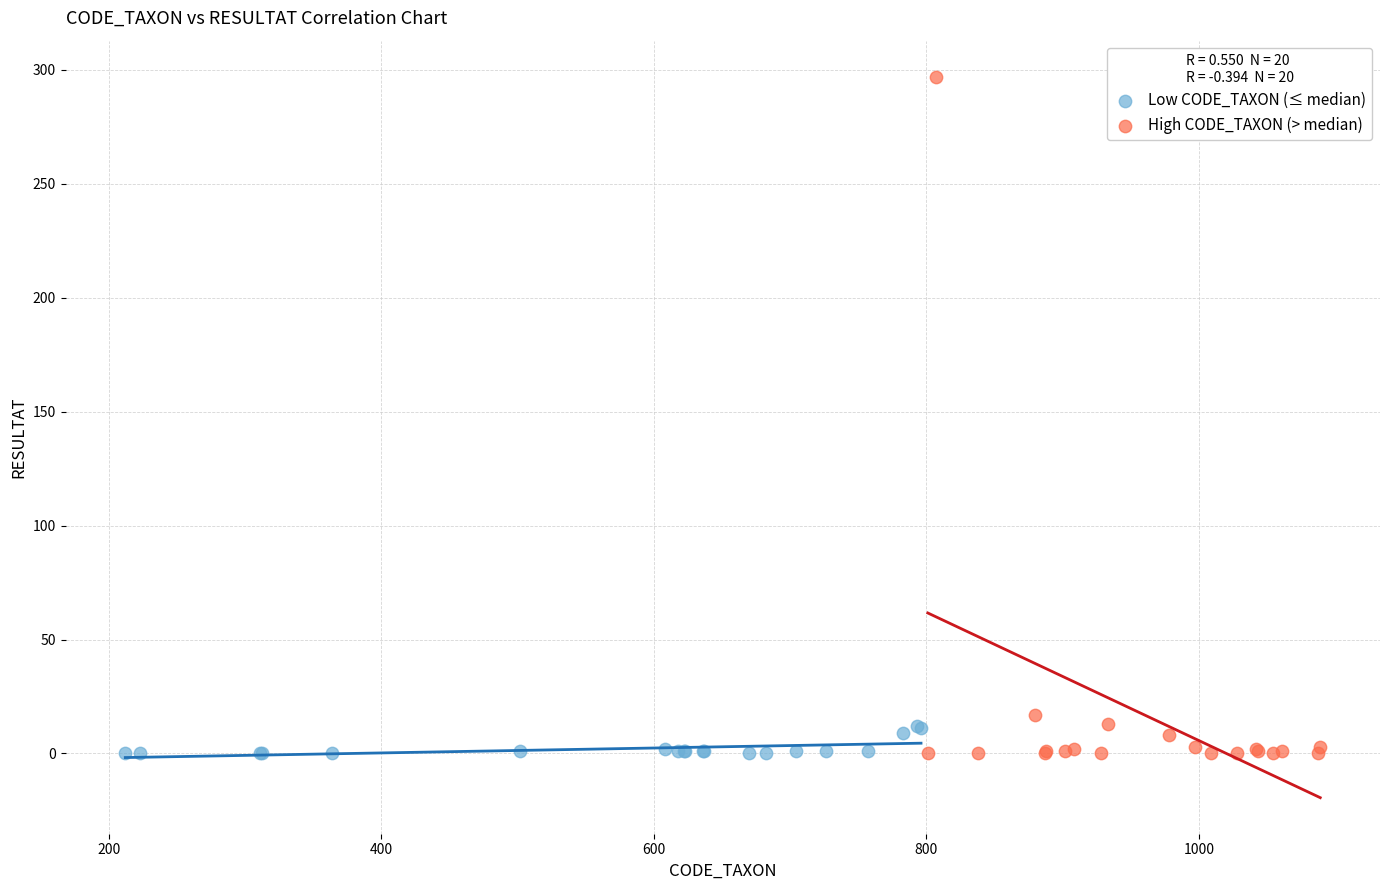

Which series contains the highest Y value?

High CODE_TAXON (> median)